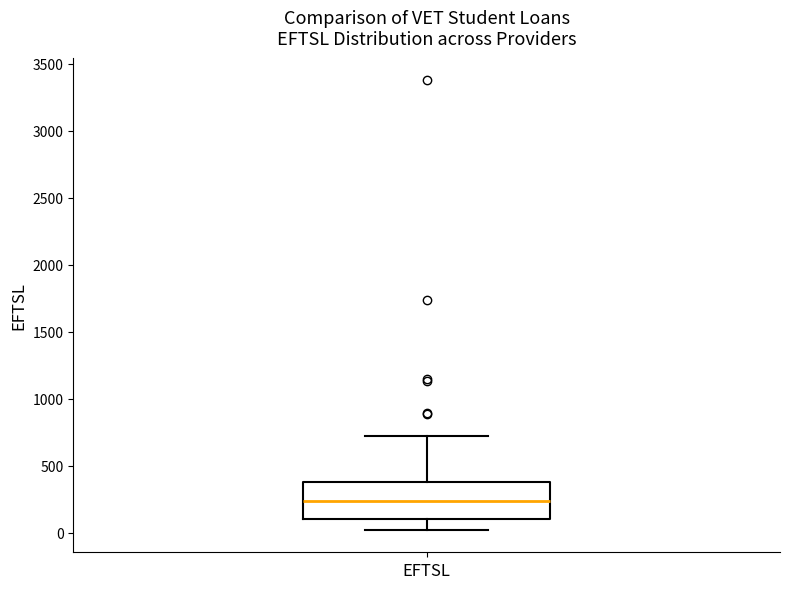

Read this box plot against the y-axis: the position of the median line, the range covered by the box, and the ends of both whiskers. The values are not printed on the chart, so give them approximately, as read against the axis.

median 250, box 100 to 400, whiskers 0 to 700